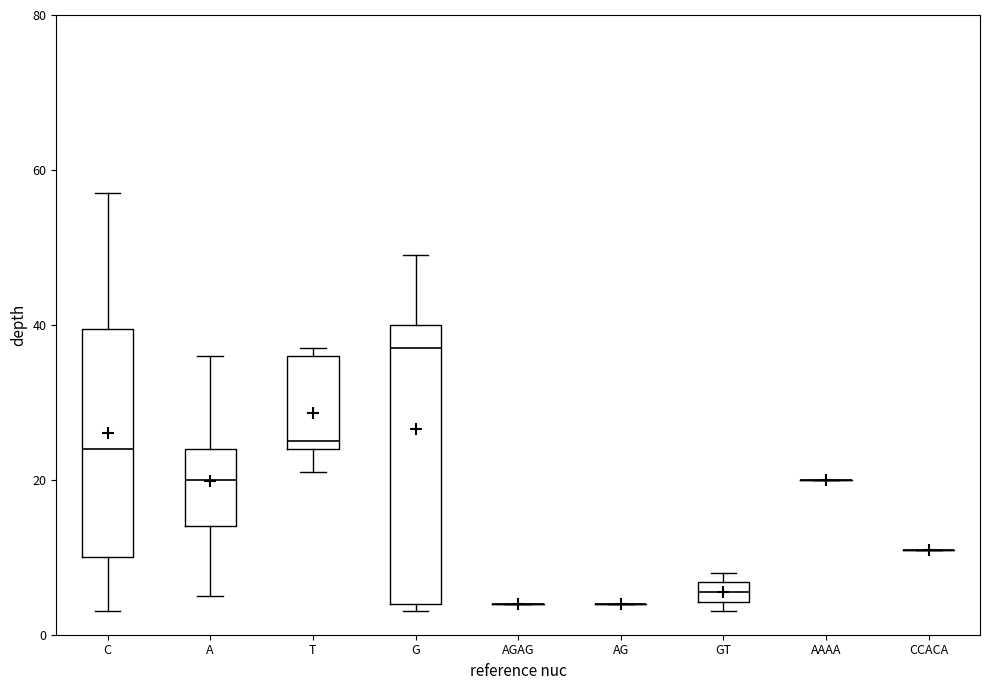

Where is the upper edge of the box for C on the y-axis? The values are not printed on the chart, so give them approximately, as read against the axis.

40